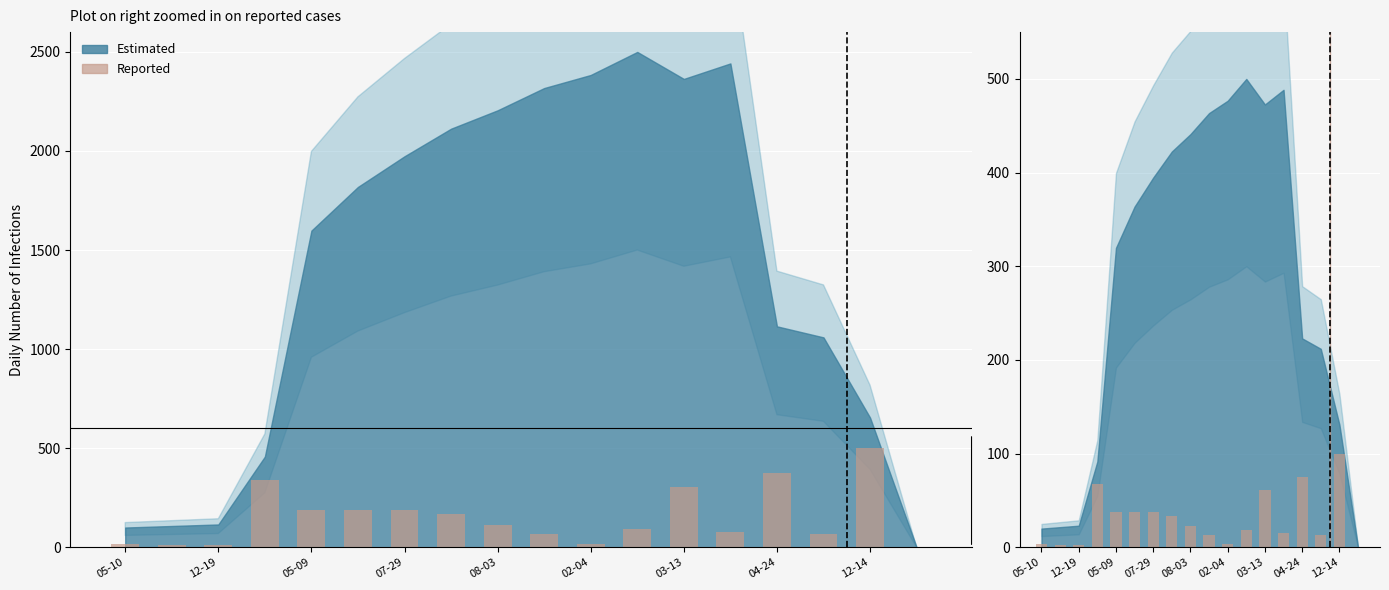

Between 02-04 and 05-10, which is larger?

02-04